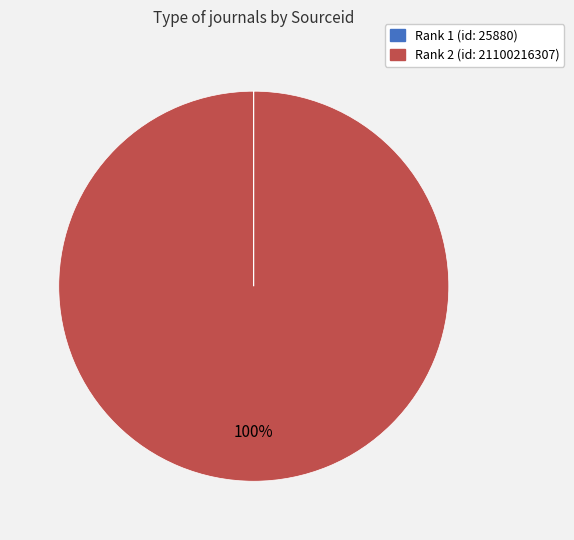

Does Rank 2 (id: 21100216307) represent more than half of the total?

Yes